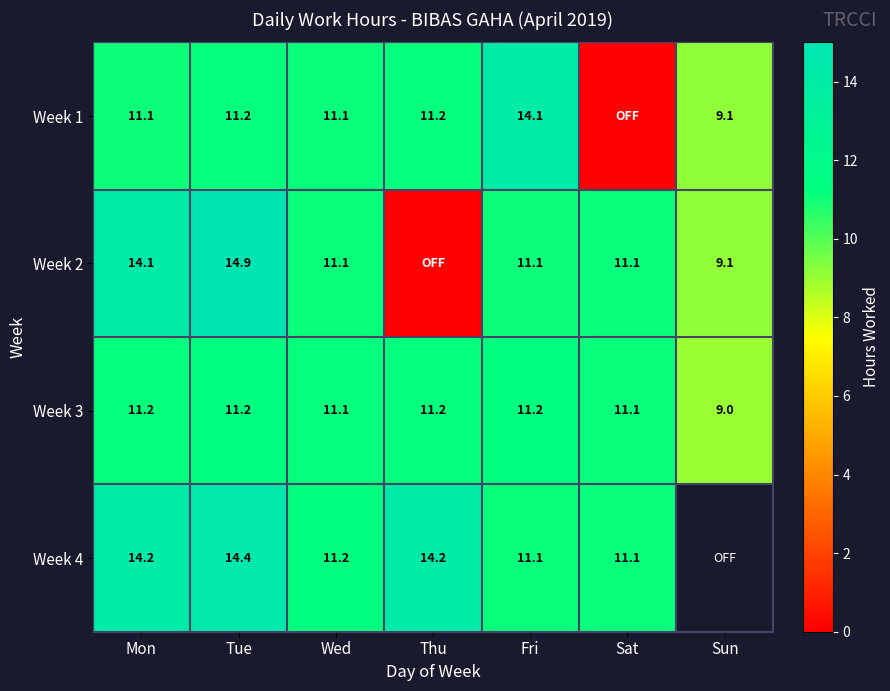

Is the value of Week 1 at Sun greater than the value of Week 2 at Mon?

No